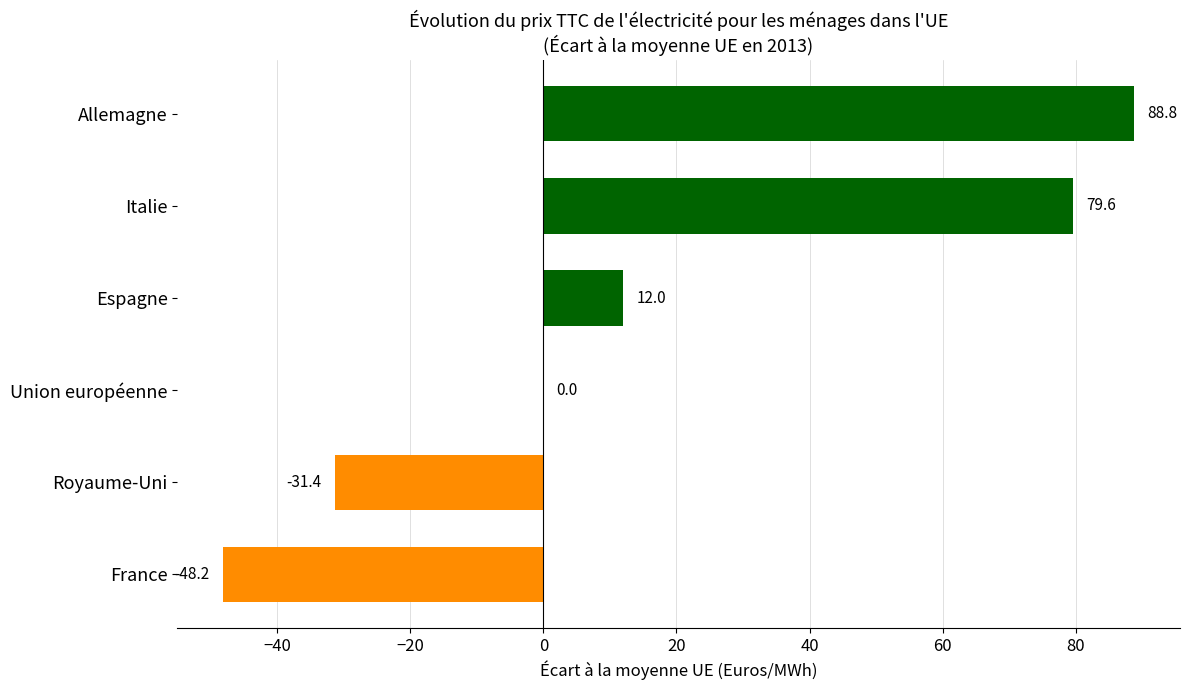

What is the sum of all values?

100.9